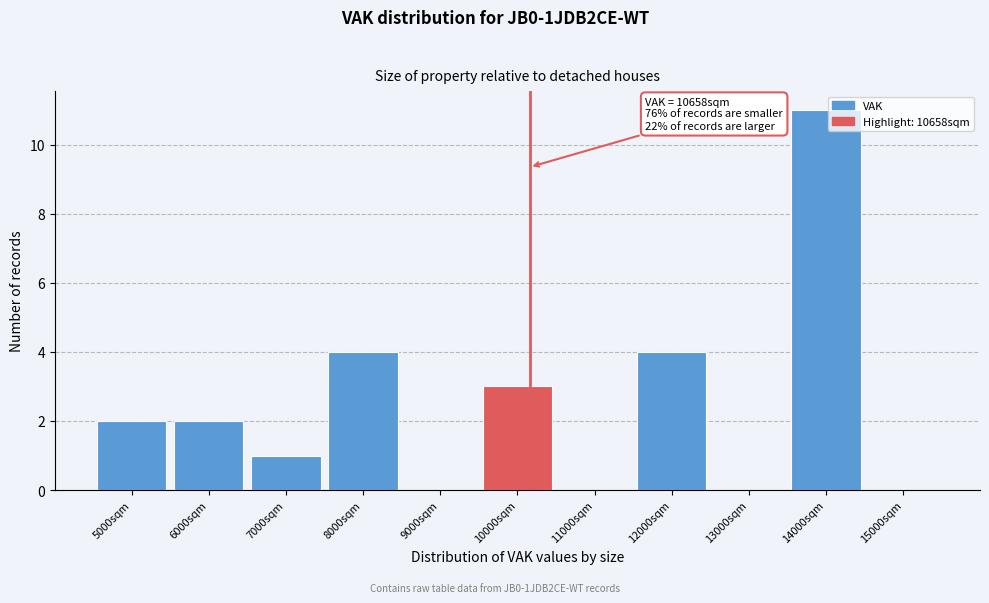

Reading left to right, extract all data points from this chart.

5000sqm=2	6000sqm=2	7000sqm=1	8000sqm=4	9000sqm=0	10000sqm=3	11000sqm=0	12000sqm=4	13000sqm=0	14000sqm=11	15000sqm=0